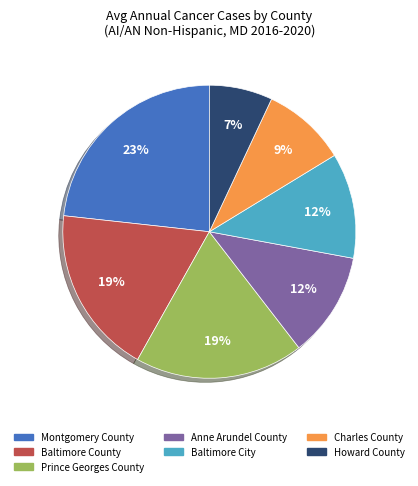

The Baltimore County slice represents 19% of the pie. True or false?

True